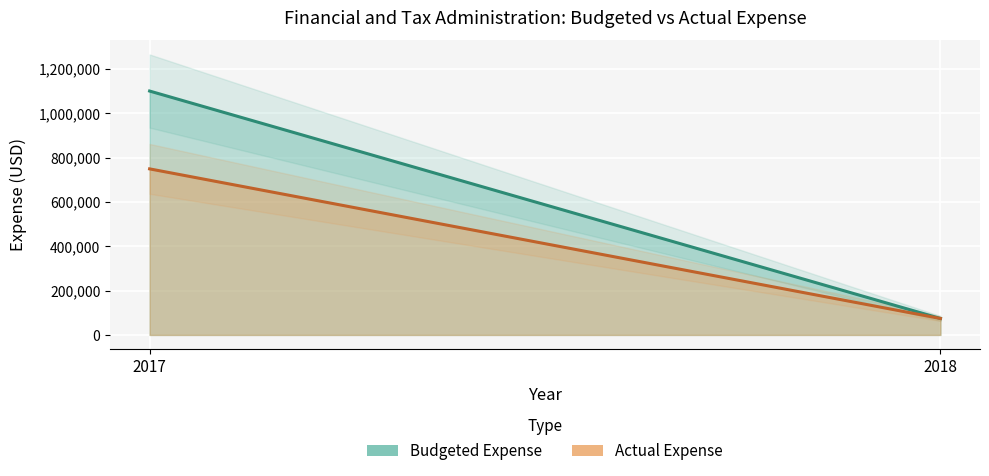

List the series in order of their peak value, lowest first.

Actual Expense, Budgeted Expense